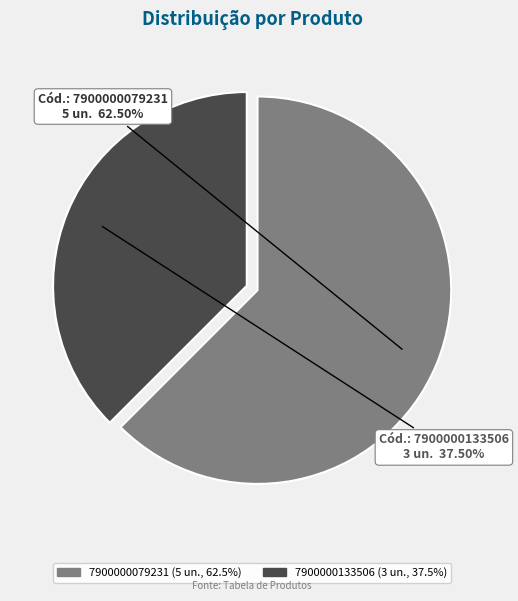

Does any single category account for the majority?

Yes